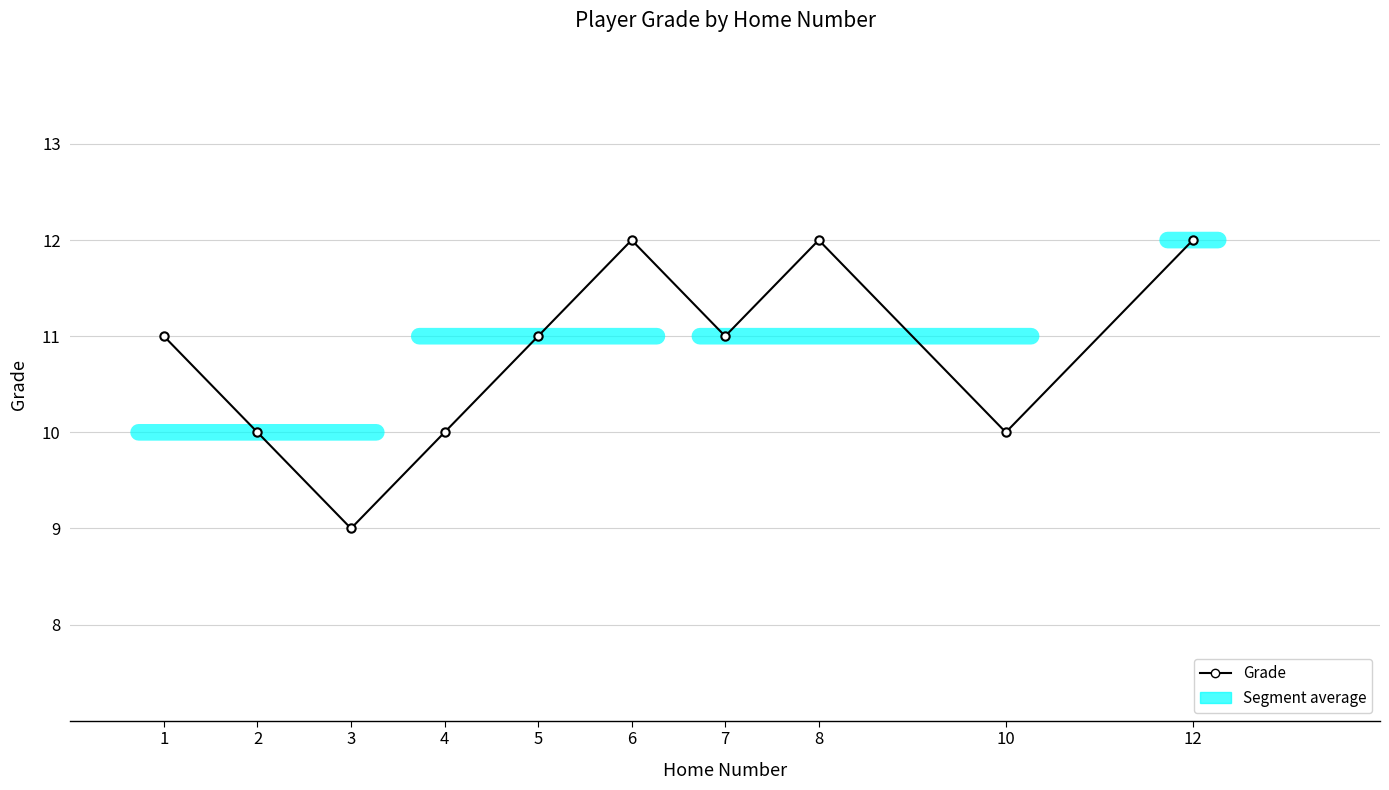

Count the number of categories in the chart.

10